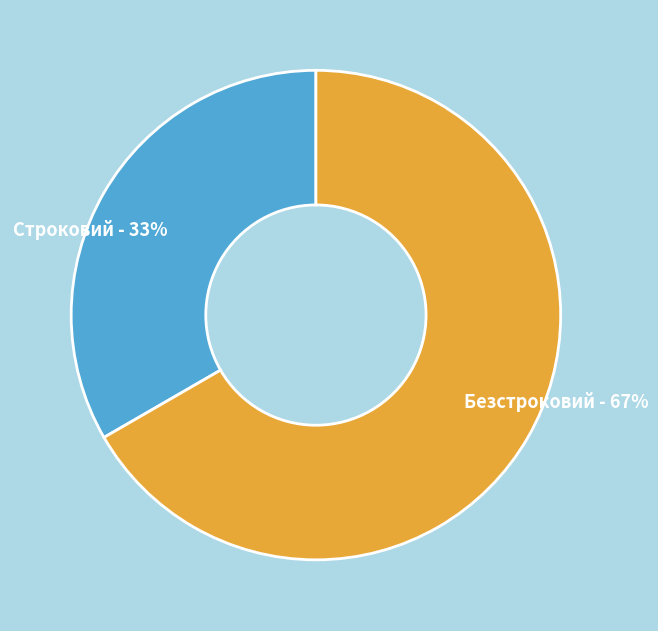

Combined, do Безстроковий and Строковий account for over 50%?

Yes